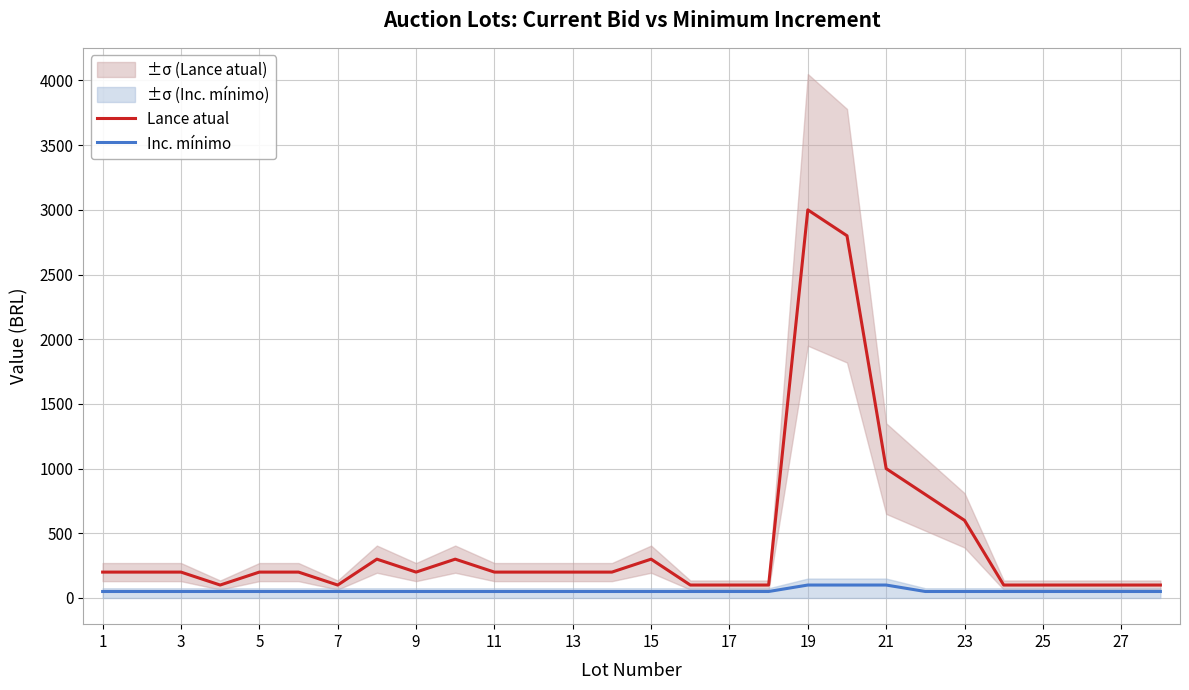

What is the minimum value for Lance atual?

100